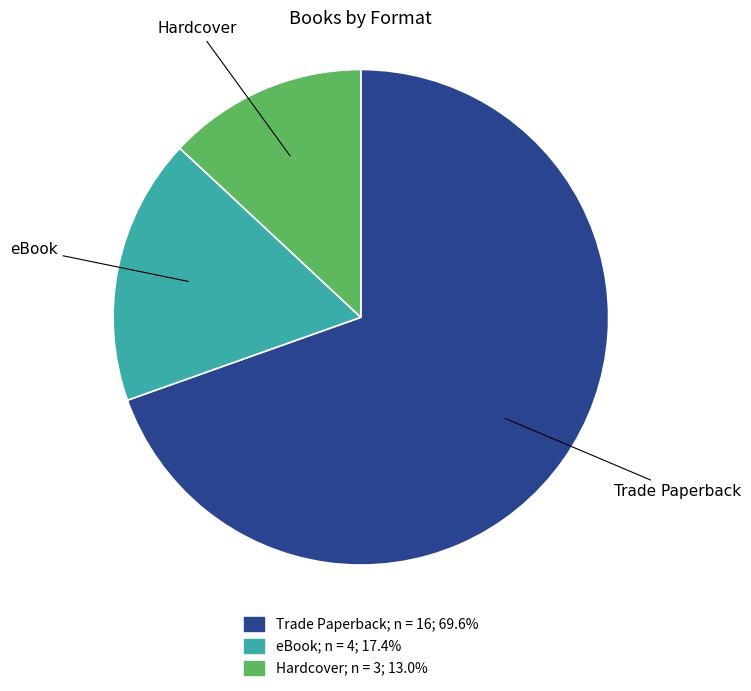

Combined, do Trade Paperback and eBook account for over 50%?

Yes